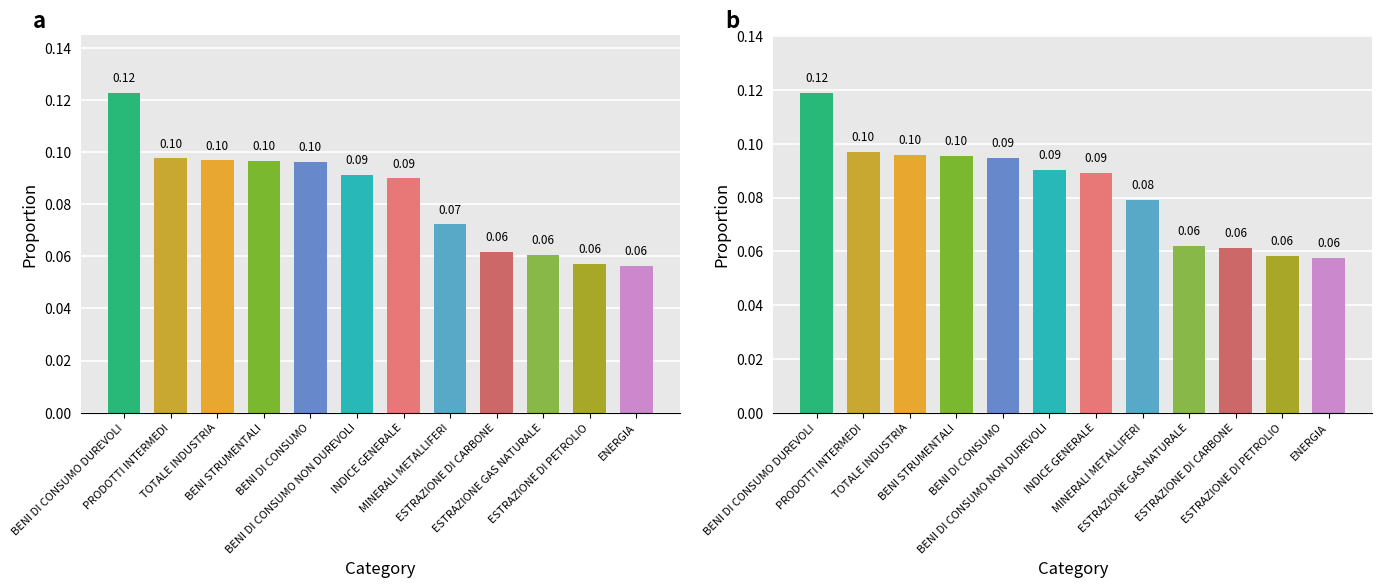

What is the label of the 11th bar from the right?

PRODOTTI INTERMEDI